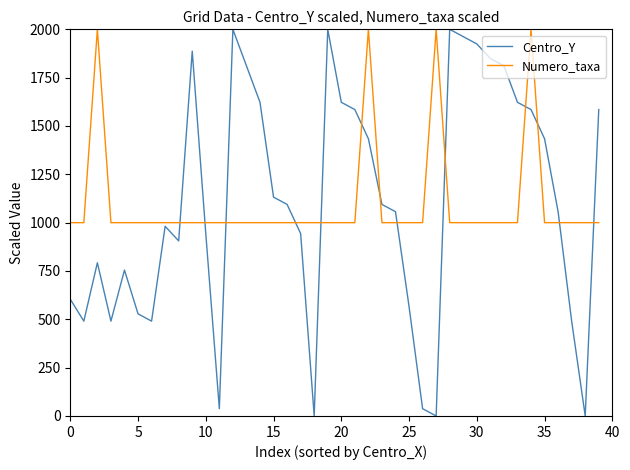

Which series has the largest range (max minus min)?

Centro_Y